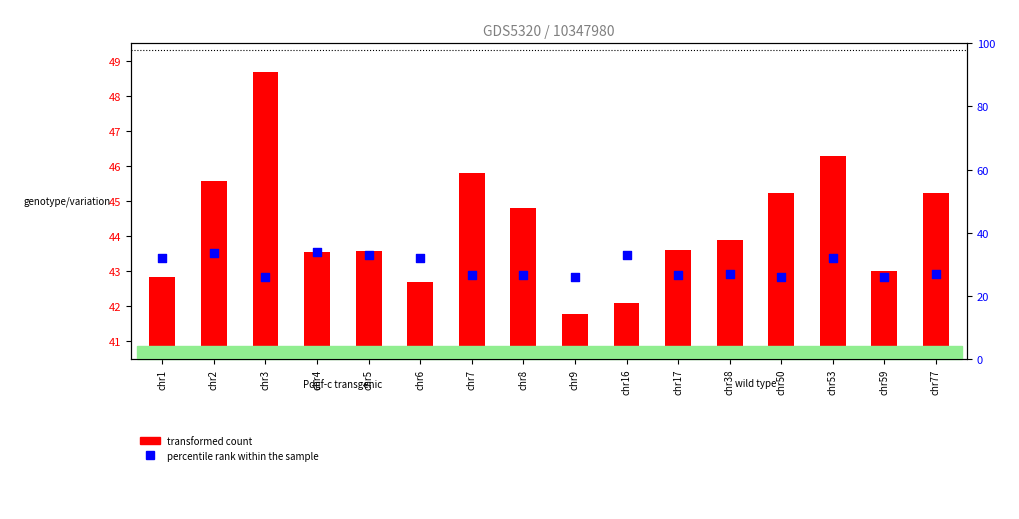

Which series has the largest total across all categories?

transformed count